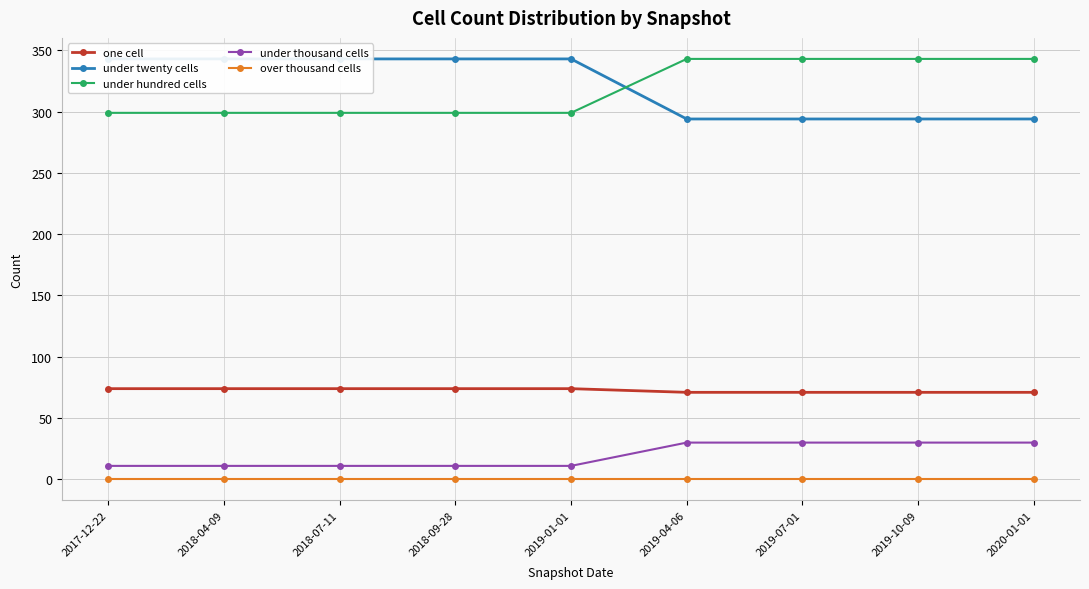

Which series has the widest spread of values?

under twenty cells